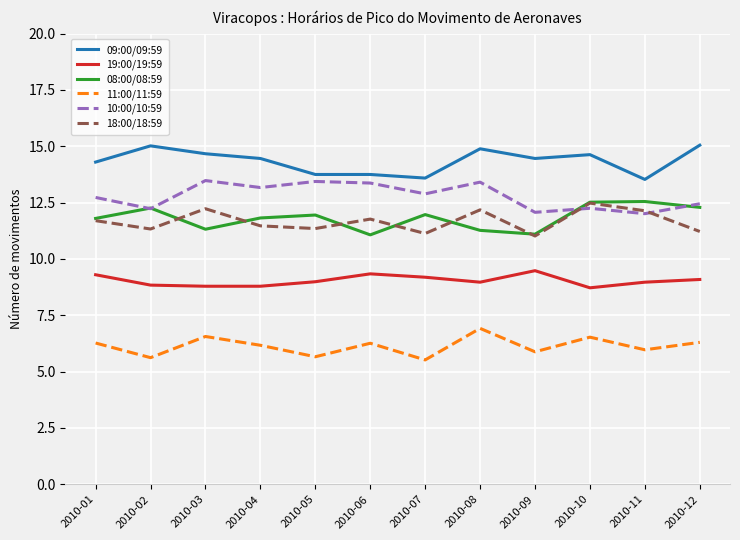

True or false: 08:00/08:59 and 11:00/11:59 intersect in this chart.

False